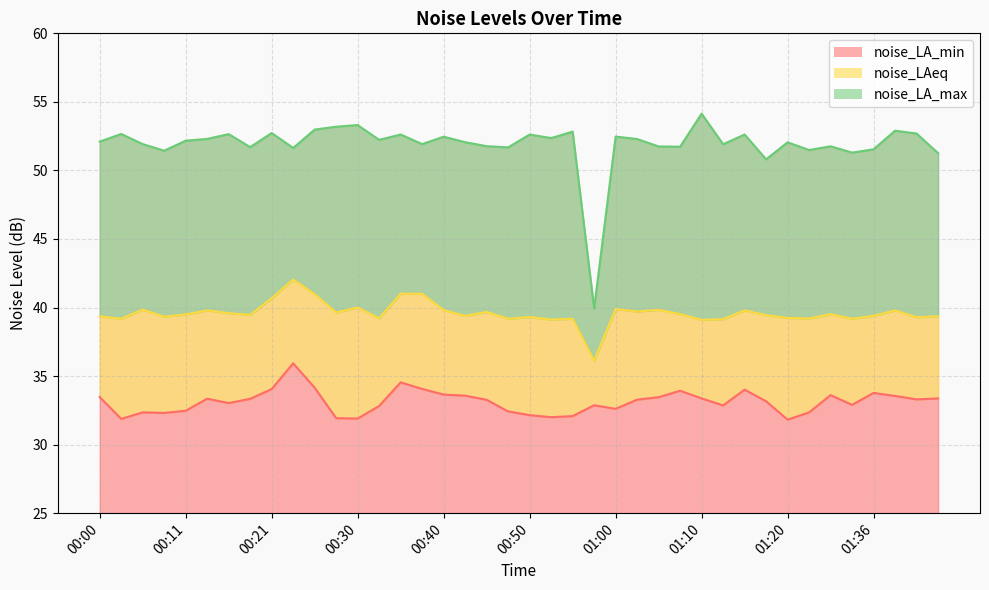

Count the number of categories in the chart.

40